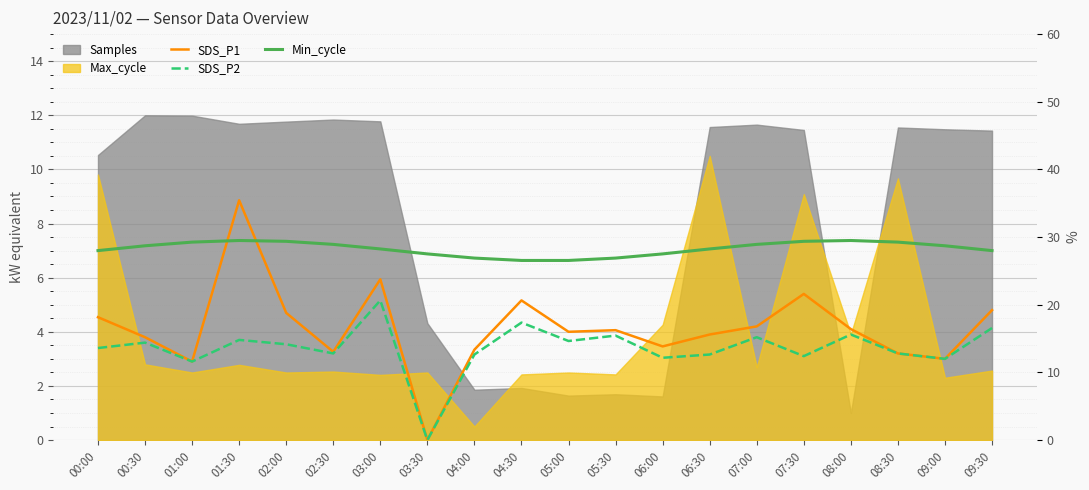

What is the value of the SDS_P2 point at the 5th from the left?

3.5